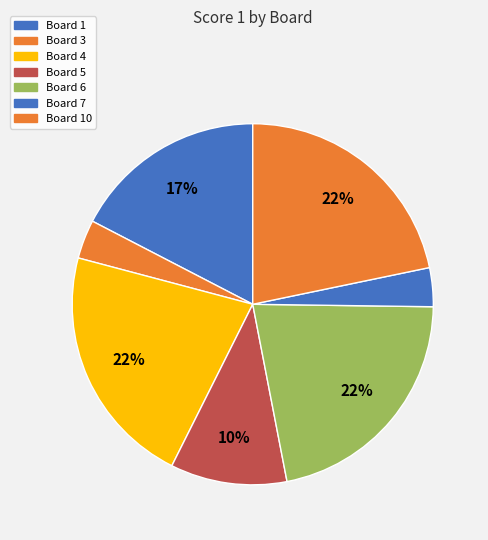

Count the number of slices in the pie.

7